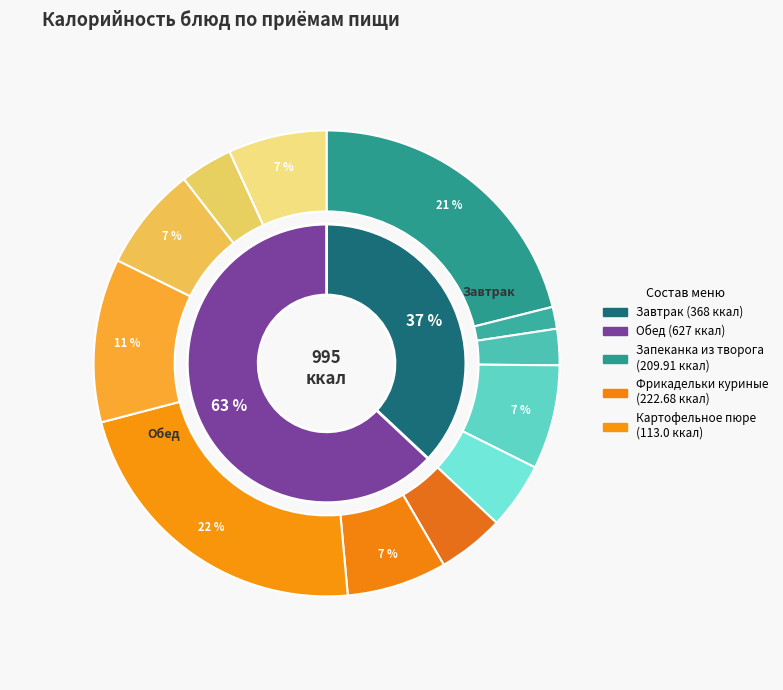

How many segments does this pie chart have?

12